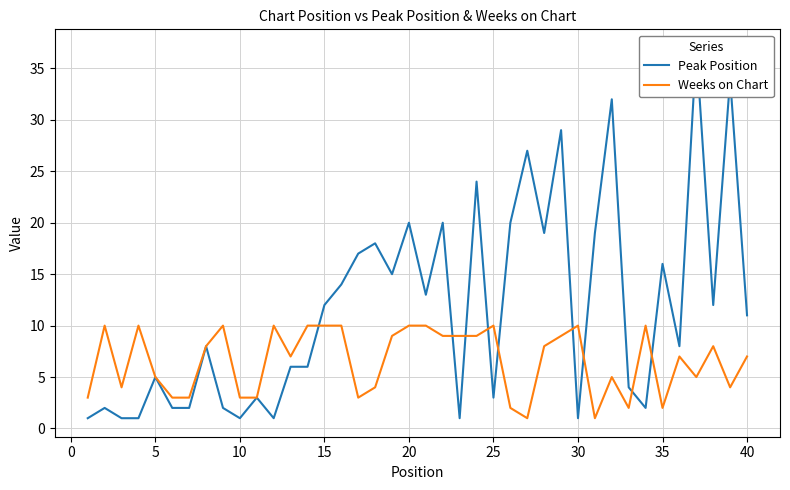

The Weeks on Chart series shows 7 at 40. True or false?

True